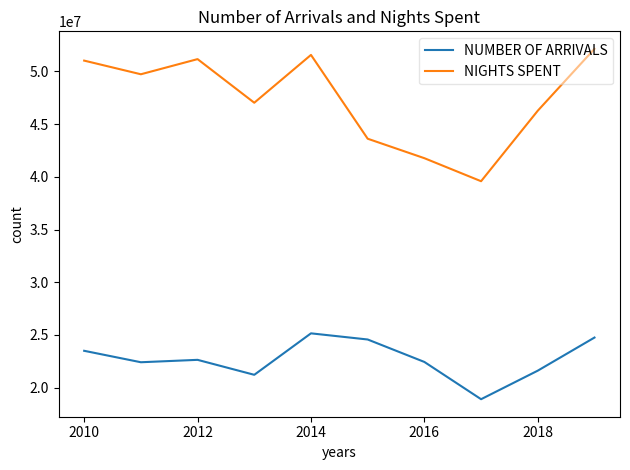

How many categories are shown in the chart?

10